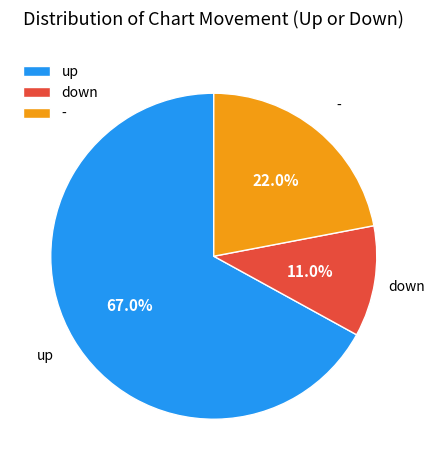

How many segments does this pie chart have?

3